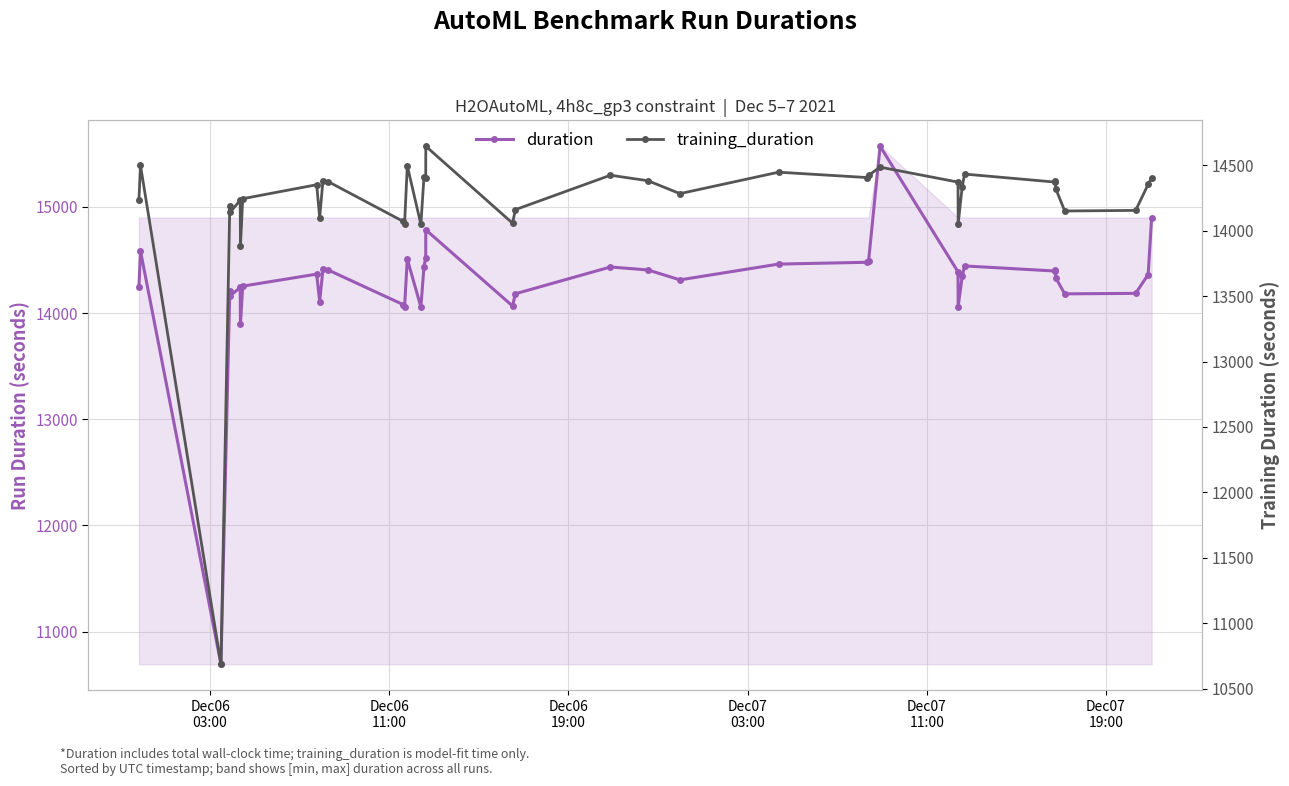

What is the sum of all duration values?

556412.2